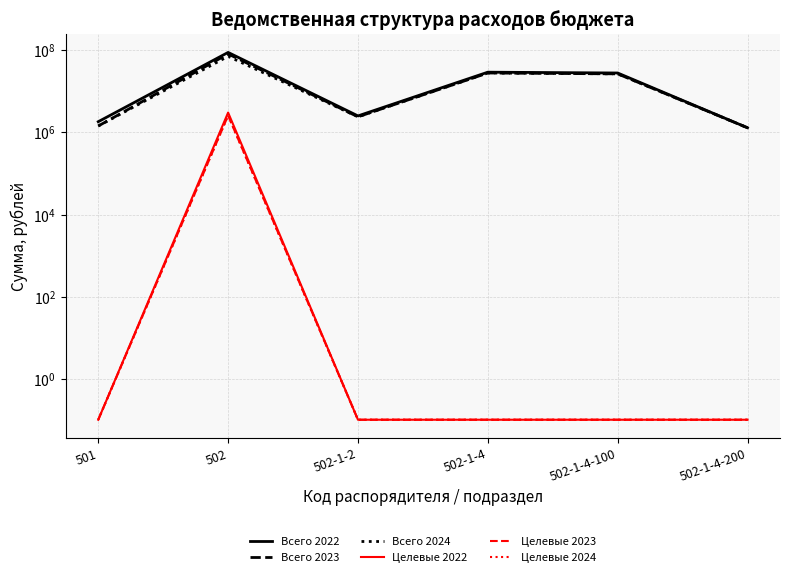

What is the difference between the maximum and minimum values in the Всего 2022 series?

87625956.9